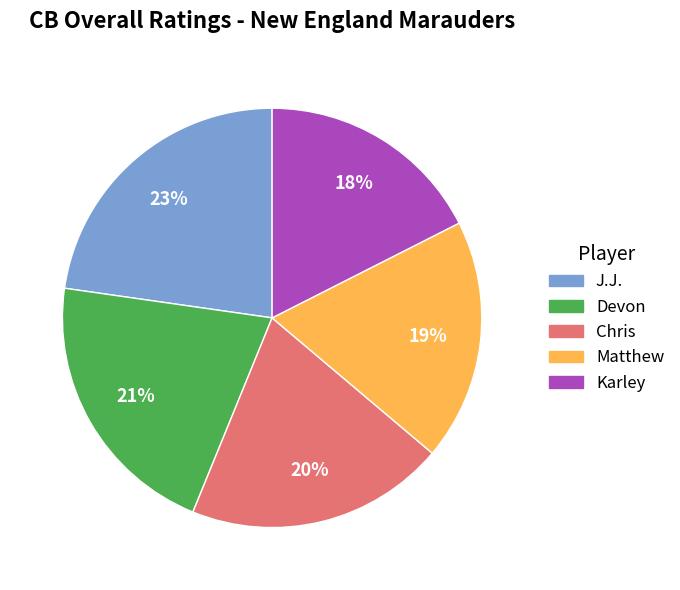

Between Karley and Devon, which is larger?

Devon